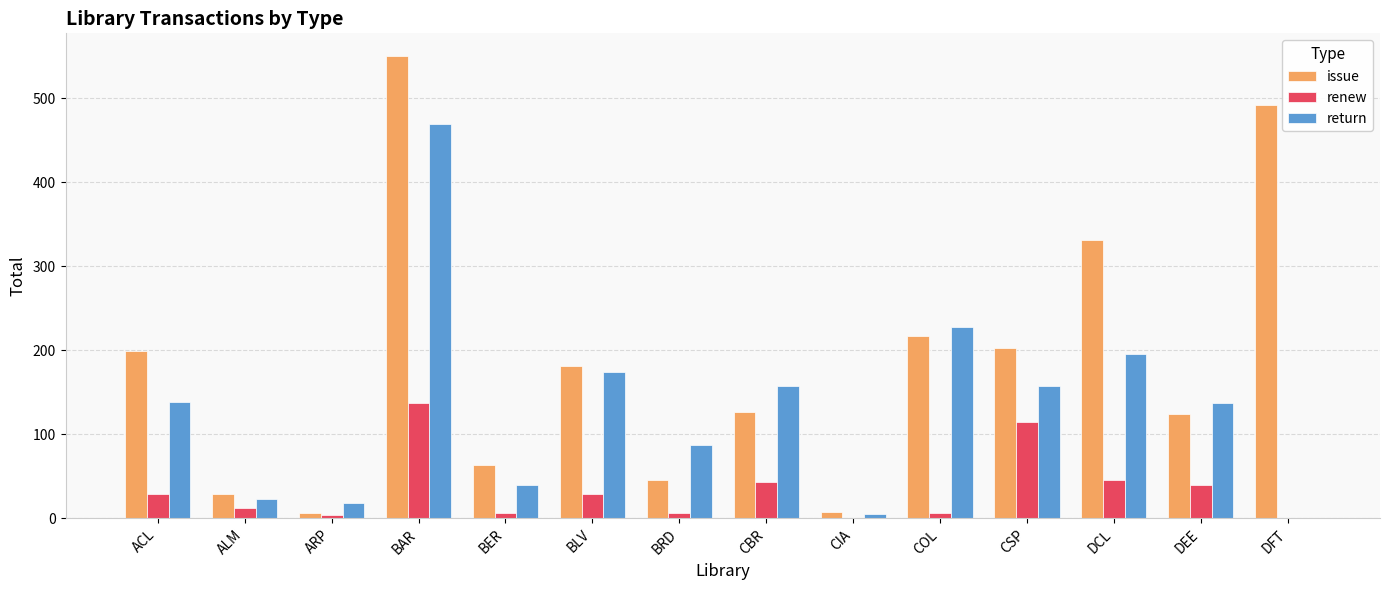

At which category is the sum across all series the highest?

BAR